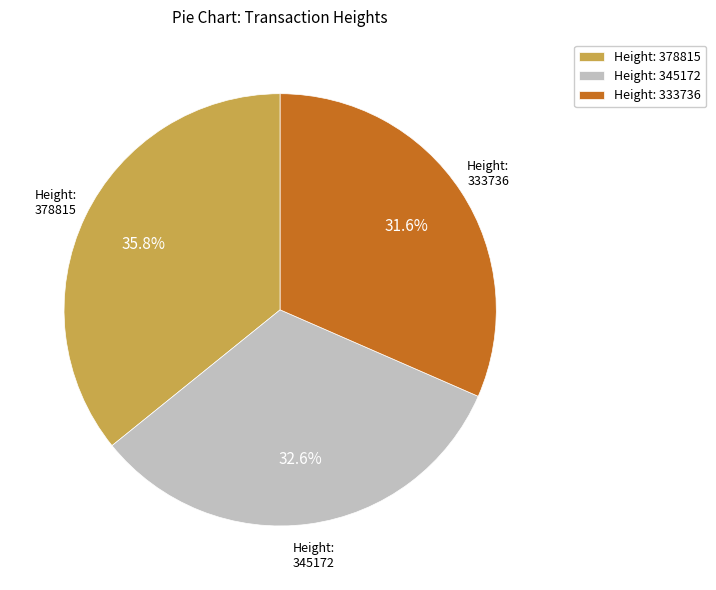

Between Height: 378815 and Height: 345172, which is larger?

Height: 378815